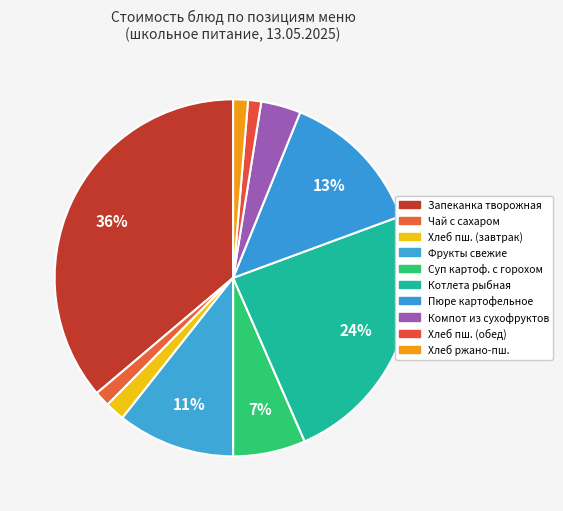

Rank the categories by value from highest to lowest.

Запеканка из творога с соусом яблочным, Котлета рыбная, Пюре картофельное, Фрукты свежие, Суп картофельный с горохом, Компот из сухофруктов, Хлеб пшеничный (завтрак), Чай с сахаром, Хлеб ржано-пшеничный, Хлеб пшеничный (обед)